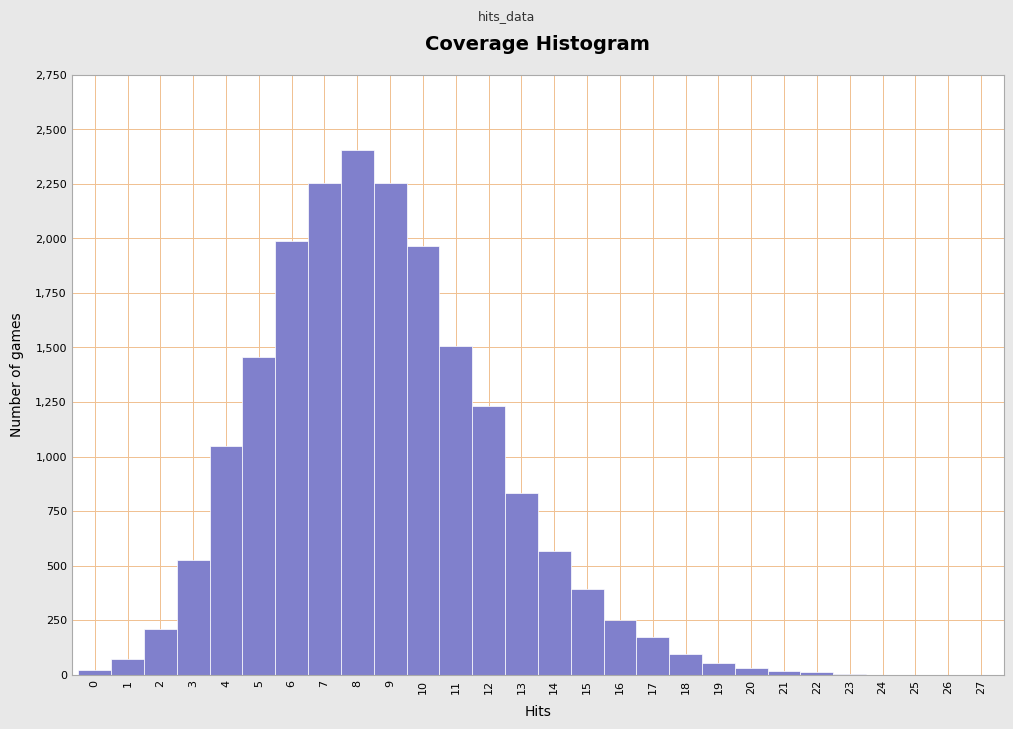

How tall is the bar that spans 5.5 to 6.5 on the x-axis? The values are not printed on the chart, so give them approximately, as read against the axis.

2000